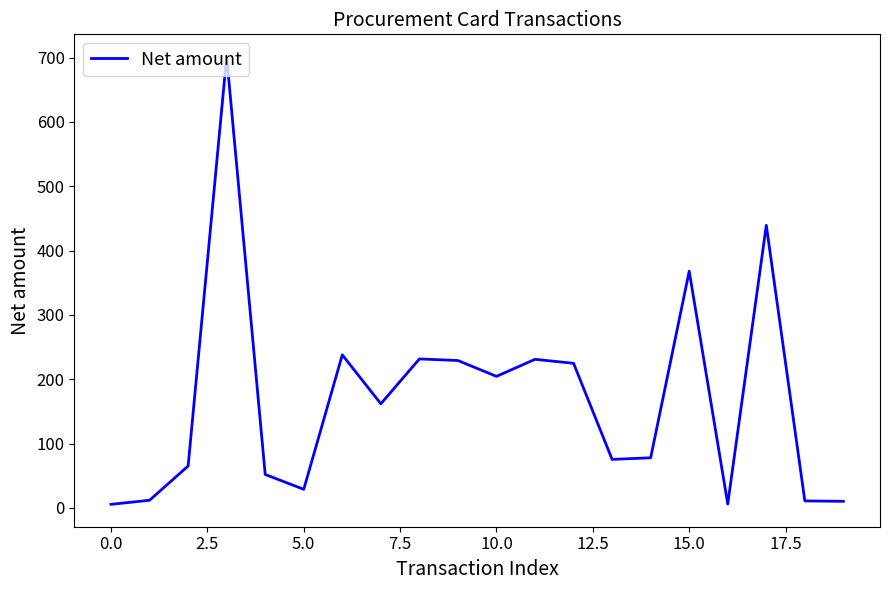

What is the maximum value shown in the chart?

701.5